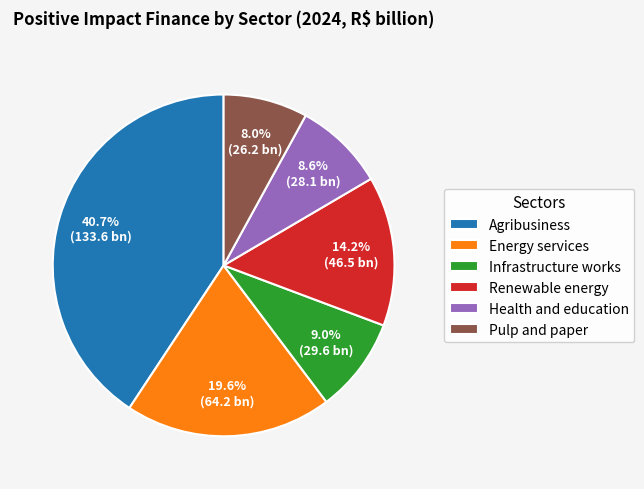

Is it true that Energy services is 20% of the pie?

True